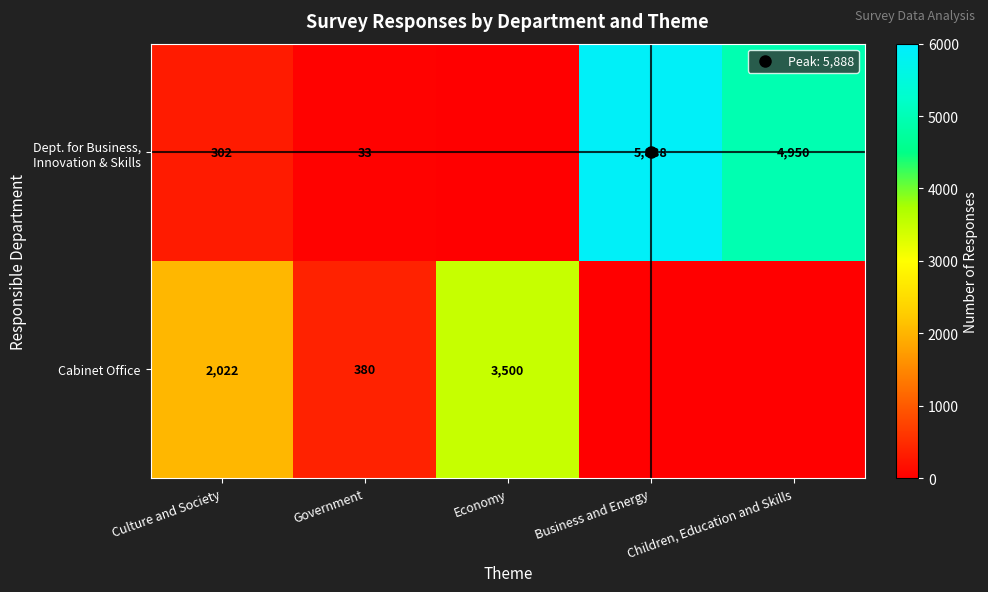

What is the highest value of the Dept. for Business, Innovation & Skills series?

5888